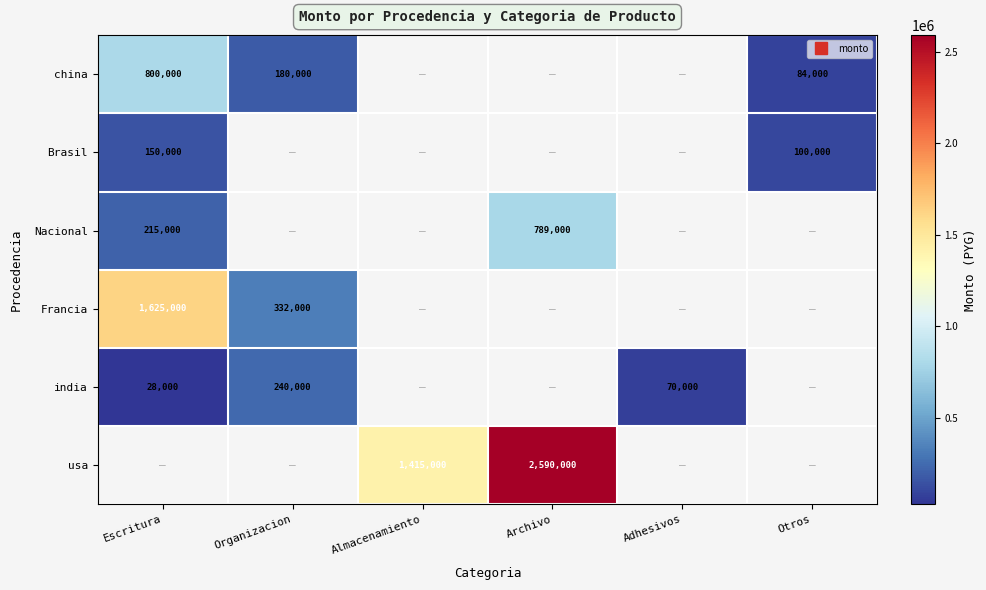

What is the maximum value shown in the chart?

2590000.0